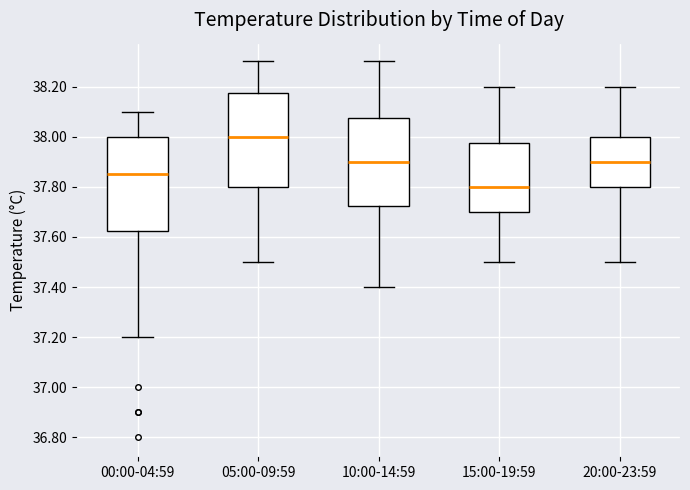

Reading left to right, read every box against the y-axis: the position of its median line, the range the box covers, and the ends of its whiskers. The values are not printed on the chart, so give them approximately, as read against the axis.

00:00-04:59: median 37.86, box 37.62 to 38.00, whiskers 37.20 to 38.10
05:00-09:59: median 38.00, box 37.80 to 38.18, whiskers 37.50 to 38.30
10:00-14:59: median 37.90, box 37.72 to 38.08, whiskers 37.40 to 38.30
15:00-19:59: median 37.80, box 37.70 to 37.98, whiskers 37.50 to 38.20
20:00-23:59: median 37.90, box 37.80 to 38.00, whiskers 37.50 to 38.20